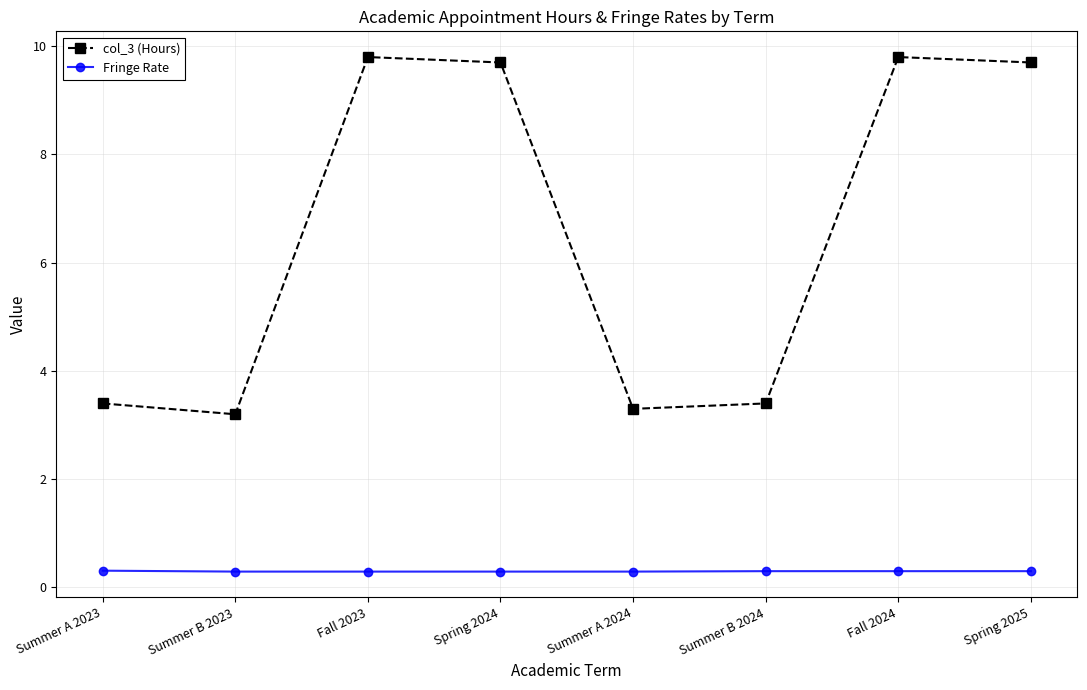

What is the value of the Fringe Rate point at the 8th from the left?

0.3